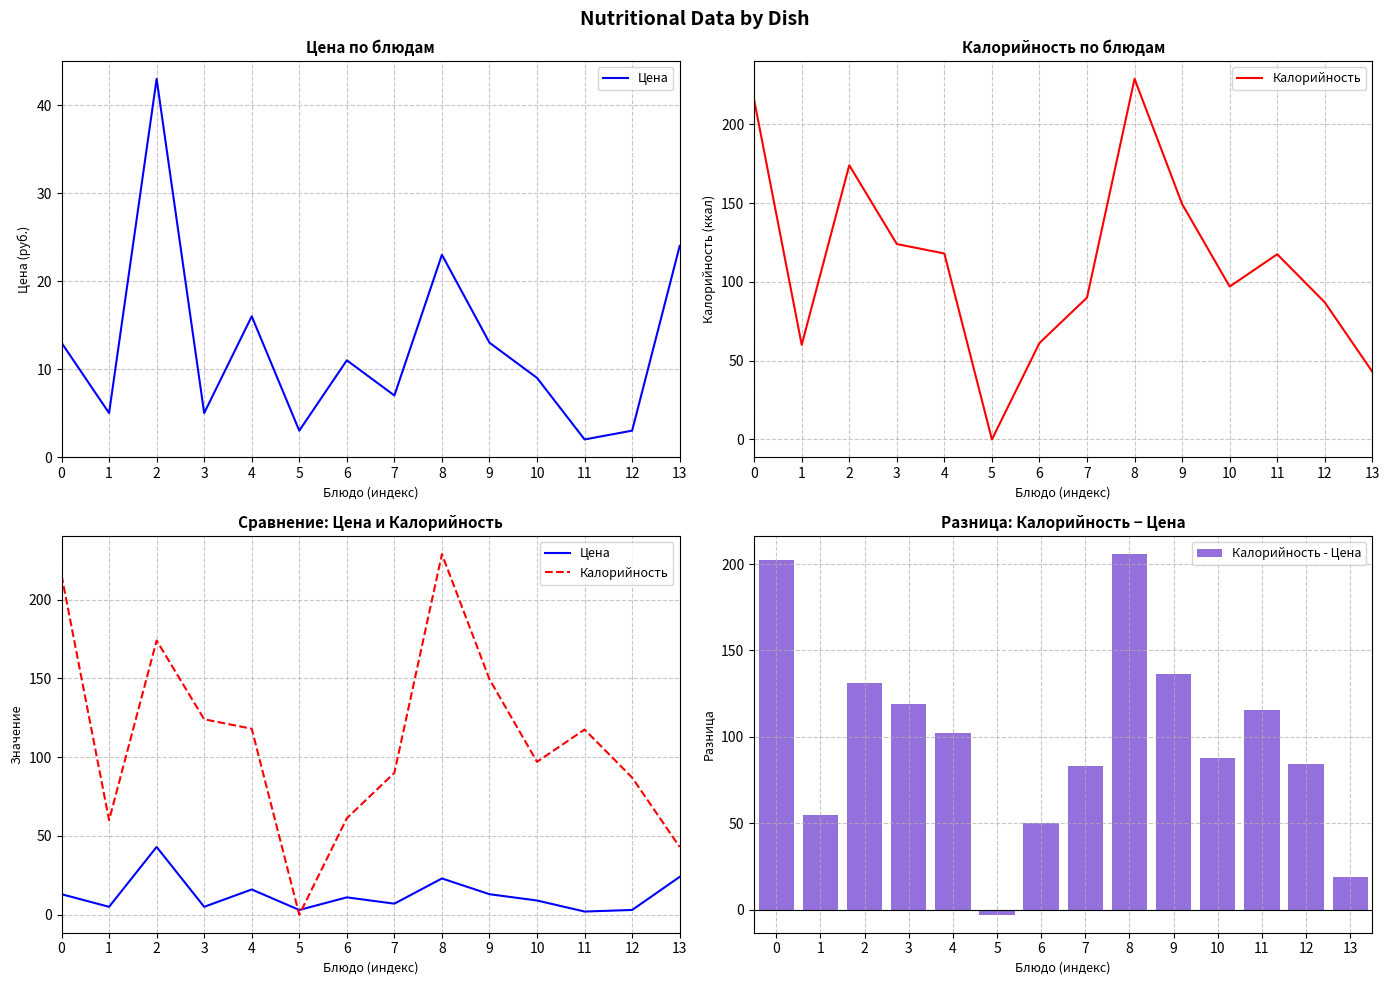

How many positive values does the Калорийность series have?

13